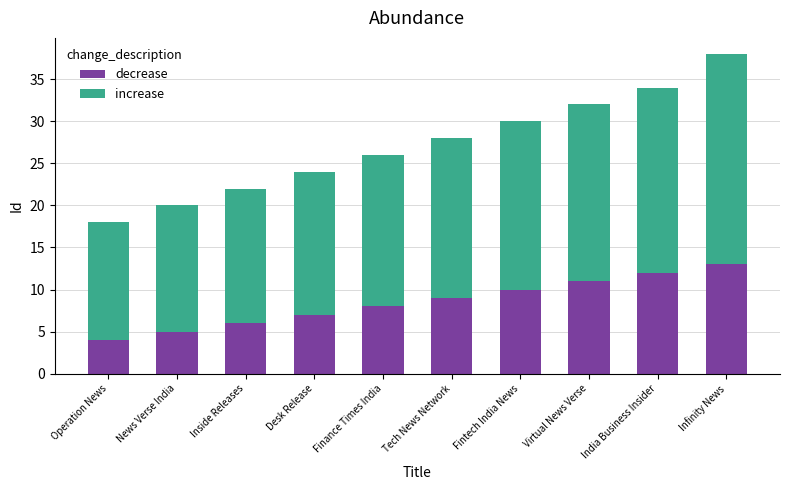

What is the highest value of the decrease series?

13